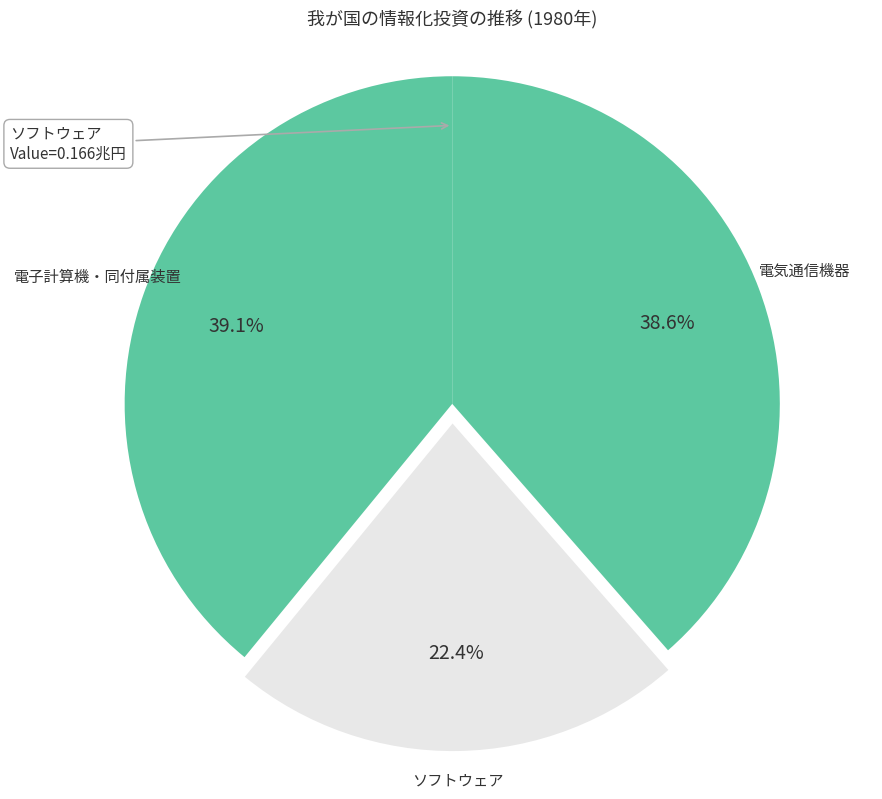

The 電気通信機器 slice represents 51% of the pie. True or false?

False